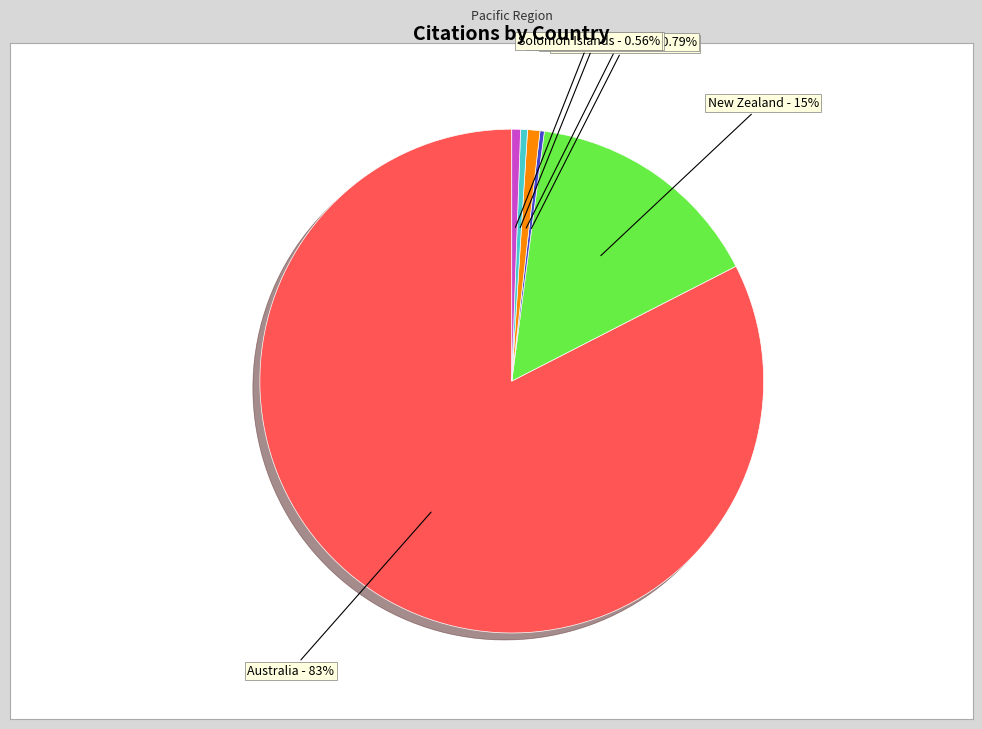

How many slices are in this pie chart?

6